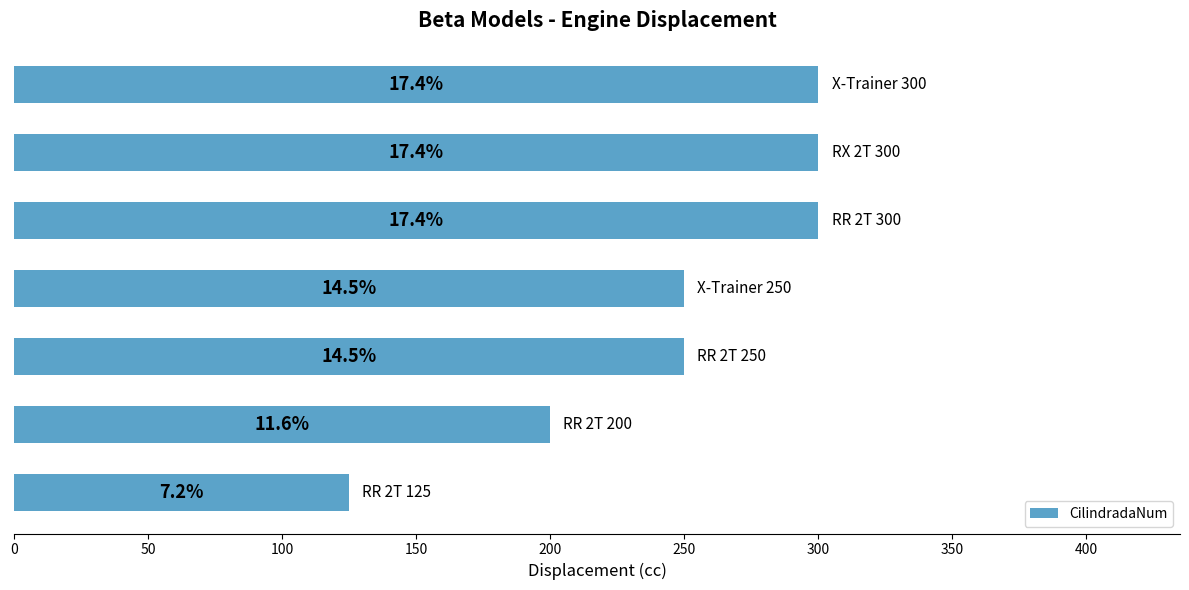

Count the values in the range 200 to 300.

6